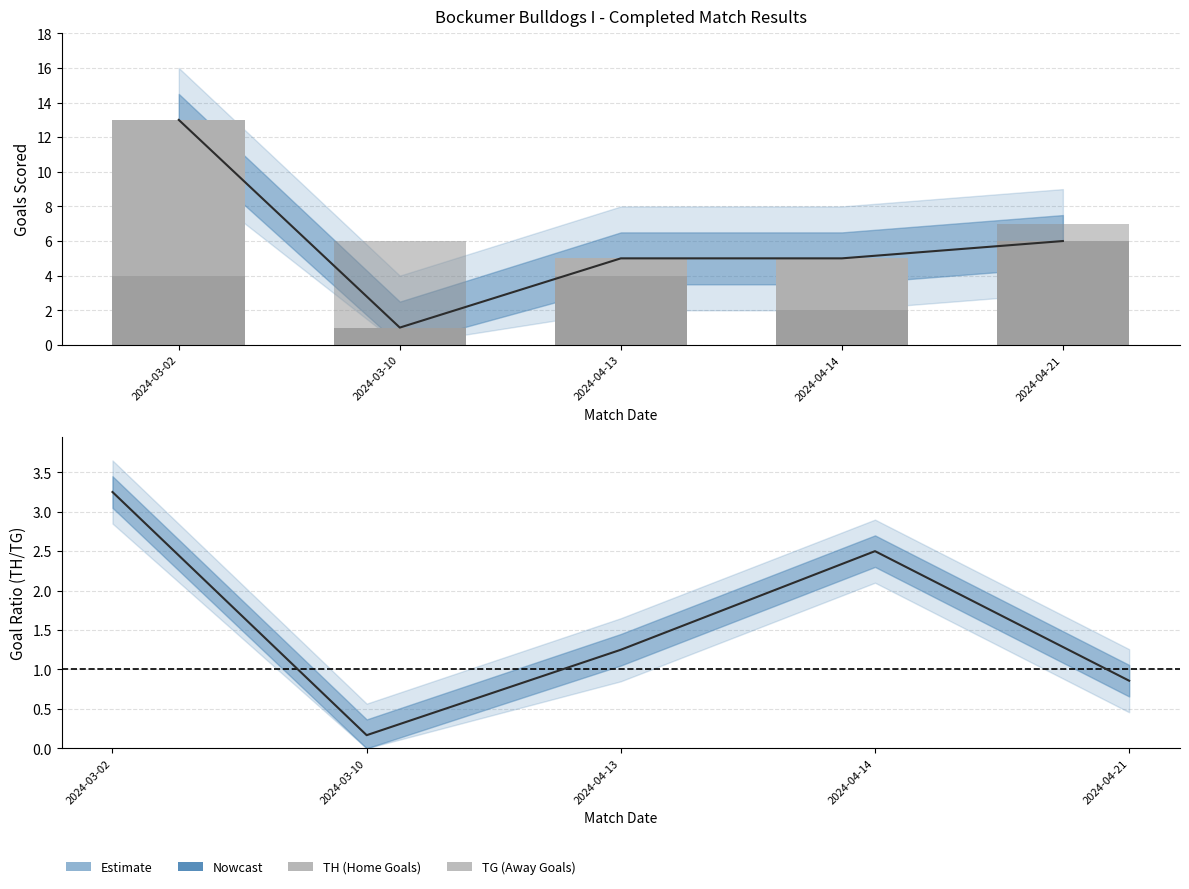

How many data points in TH (Home Goals) are above 5?

2